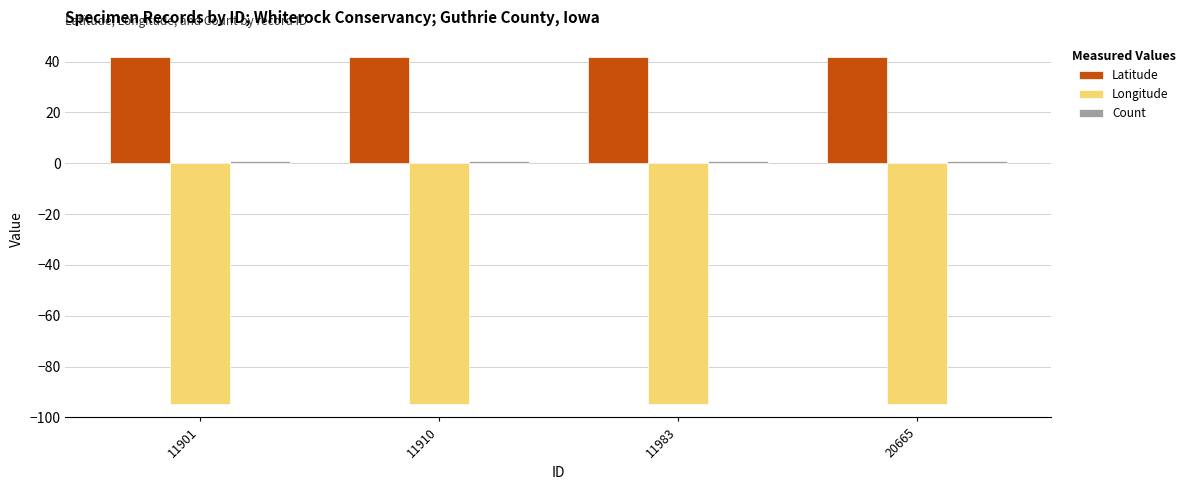

Which series has the largest total across all categories?

Latitude